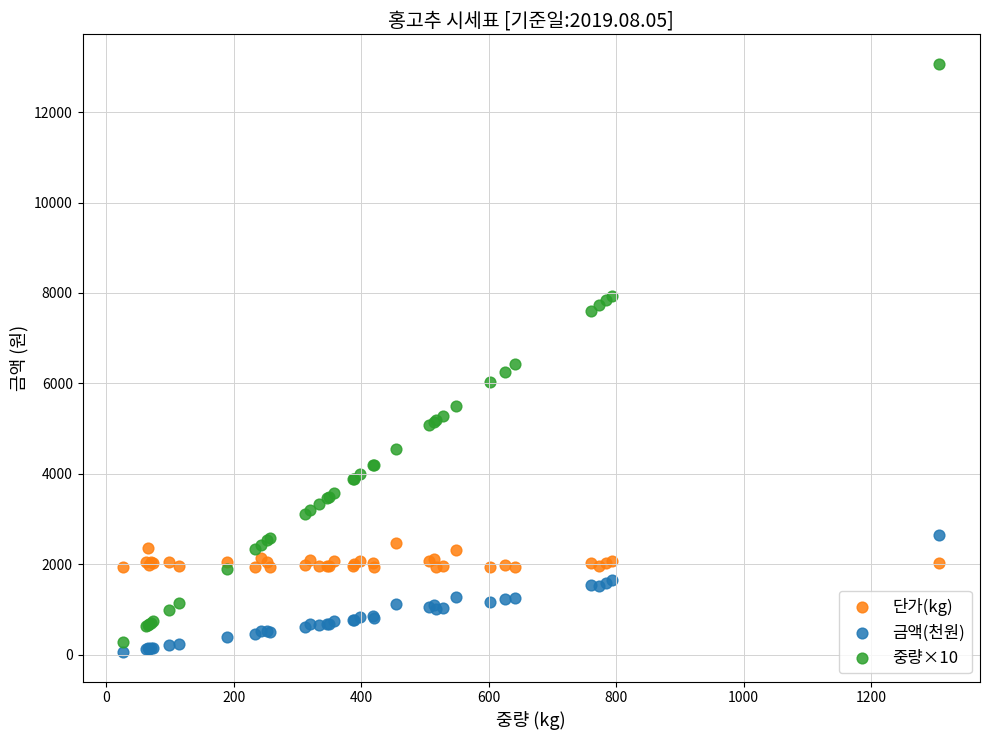

Which series has the largest Y range (max minus min)?

중량×10